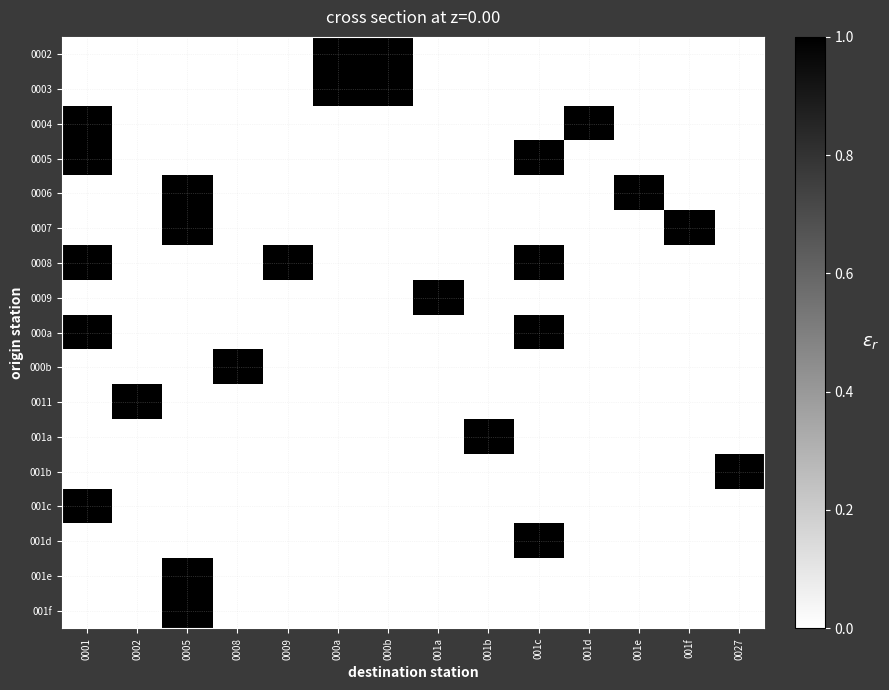

Which has a higher value, 001b or 001f?

001b